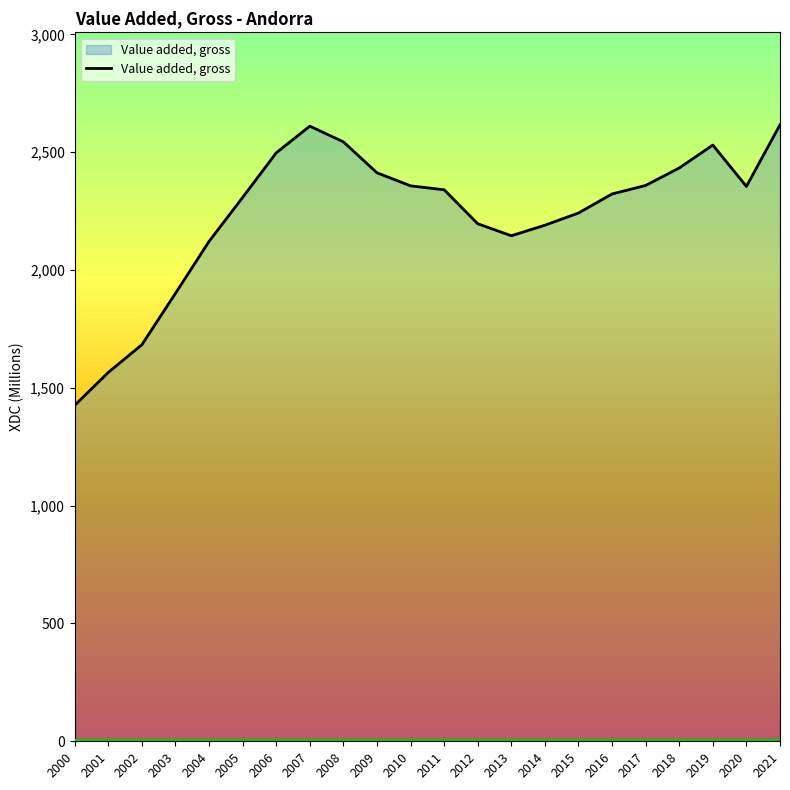

How many values are below 2340?

11